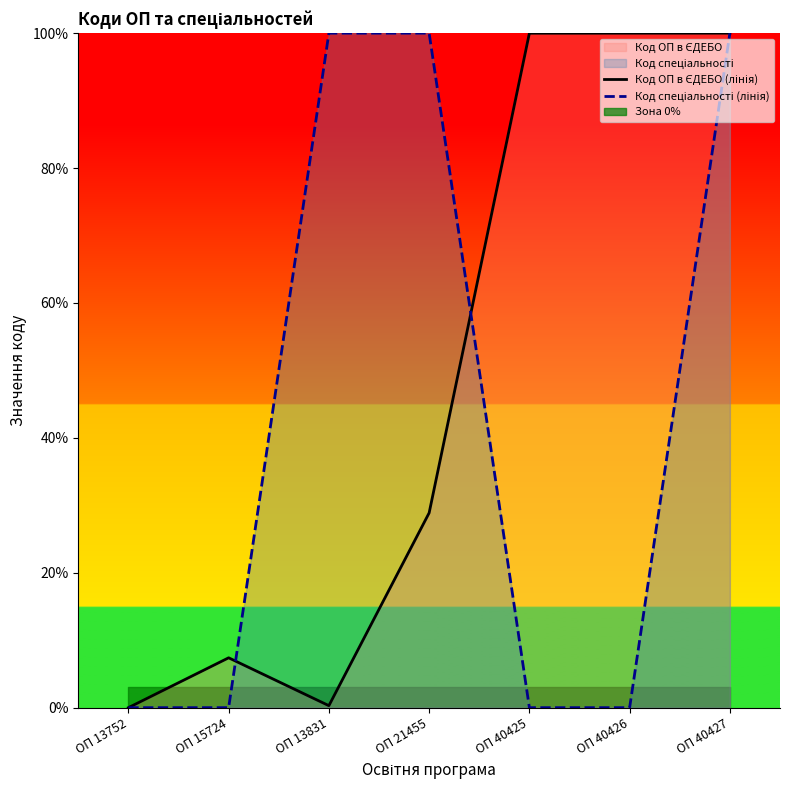

How many times do Код ОП в ЄДЕБО (лінія) and Код спеціальності (лінія) cross each other?

2